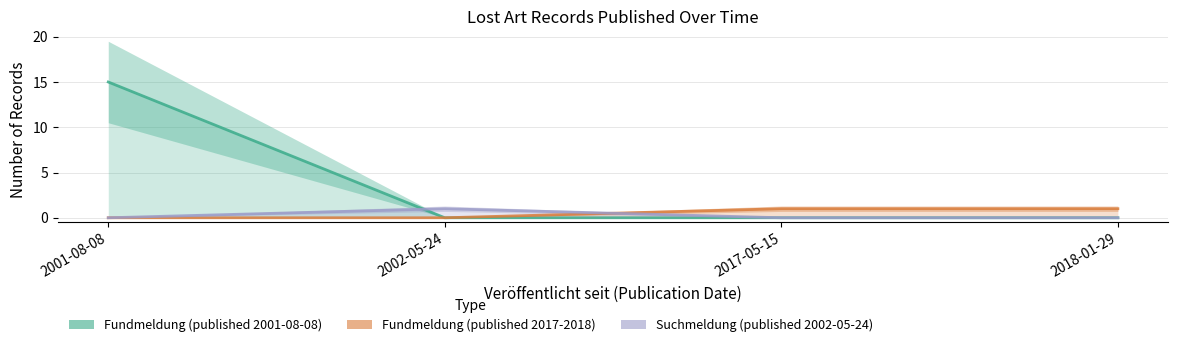

Which series ends up on top after the final intersection of Fundmeldung (published 2017-2018) and Suchmeldung (published 2002-05-24)?

Fundmeldung (published 2017-2018)